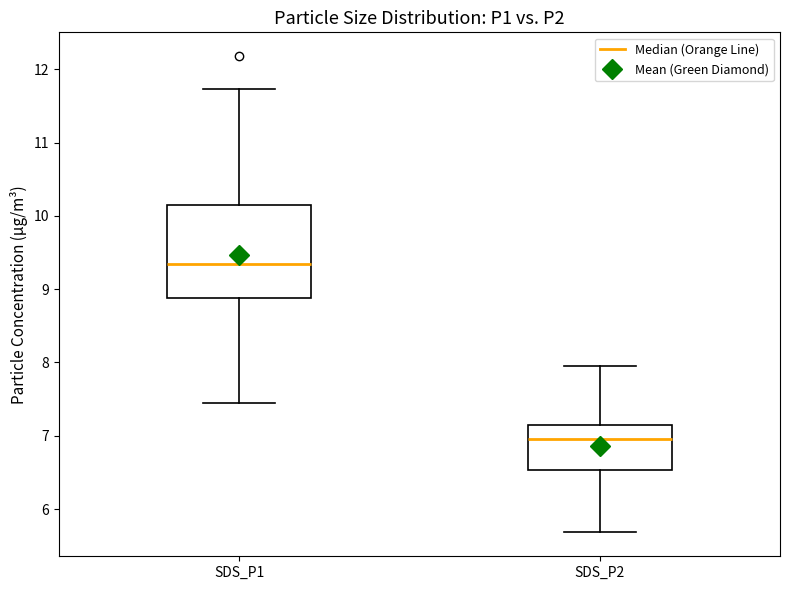

Reading left to right, read every box against the y-axis: the position of its median line, the range the box covers, and the ends of its whiskers. The values are not printed on the chart, so give them approximately, as read against the axis.

SDS_P1: median 9.3, box 8.9 to 10.2, whiskers 7.5 to 11.7
SDS_P2: median 7.0, box 6.5 to 7.1, whiskers 5.7 to 8.0